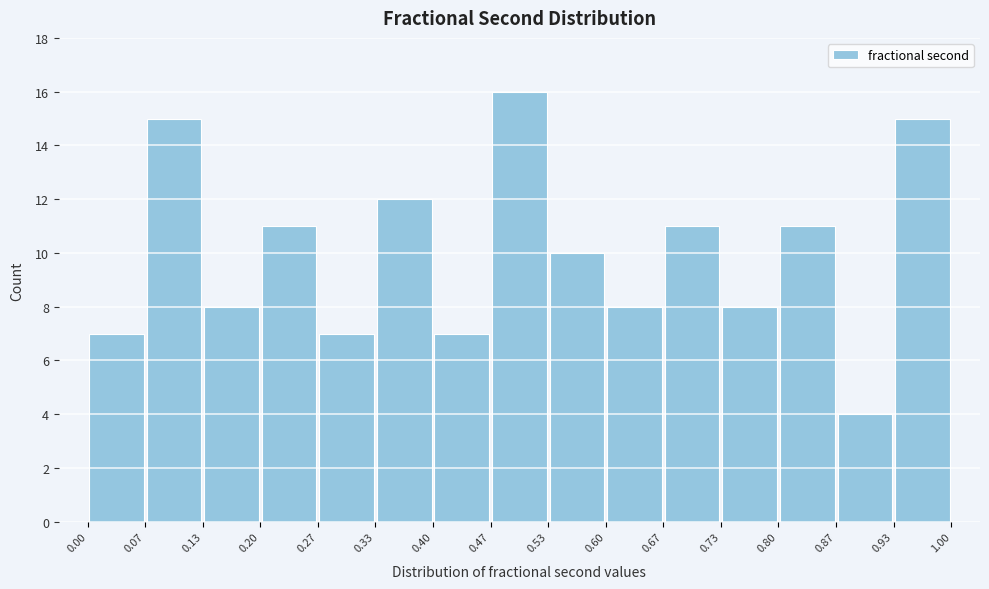

Reading left to right, list every bar in this chart as the range it spans on the x-axis followed by its height. The values are not printed on the chart, so give them approximately, as read against the axis.

0.00 to 0.07: 7
0.07 to 0.13: 15
0.13 to 0.20: 8
0.20 to 0.27: 11
0.27 to 0.33: 7
0.33 to 0.40: 12
0.40 to 0.47: 7
0.47 to 0.53: 16
0.53 to 0.60: 10
0.60 to 0.67: 8
0.67 to 0.73: 11
0.73 to 0.80: 8
0.80 to 0.87: 11
0.87 to 0.93: 4
0.93 to 1.00: 15